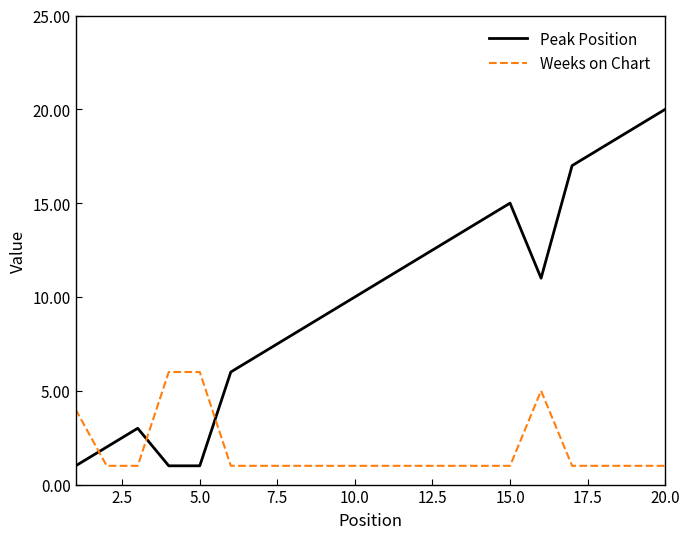

Reading left to right, what are all the values shown in this chart?

Peak Position: 1	2	3	1	1	6	7	8	9	10	11	12	13	14	15	11	17	18	19	20
Weeks on Chart: 4	1	1	6	6	1	1	1	1	1	1	1	1	1	1	5	1	1	1	1